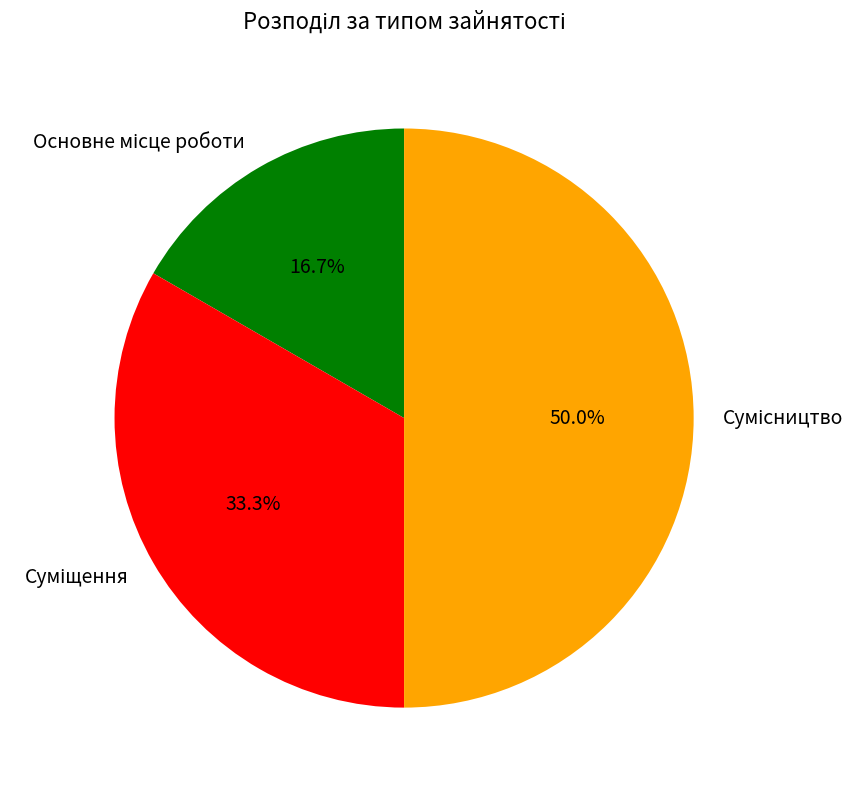

What is the largest slice in the pie chart?

Сумісництво